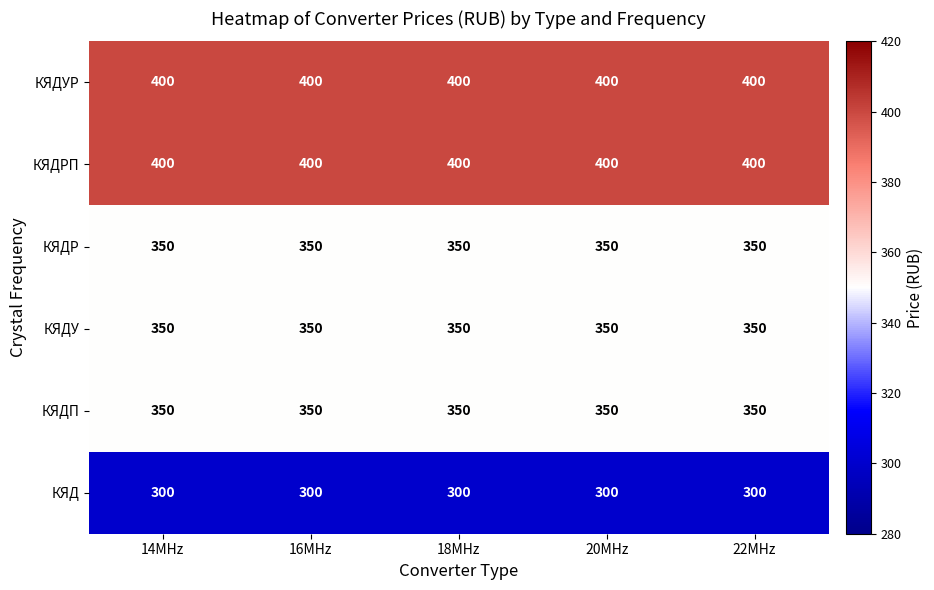

What value does the КЯДП series have at 14MHz?

350